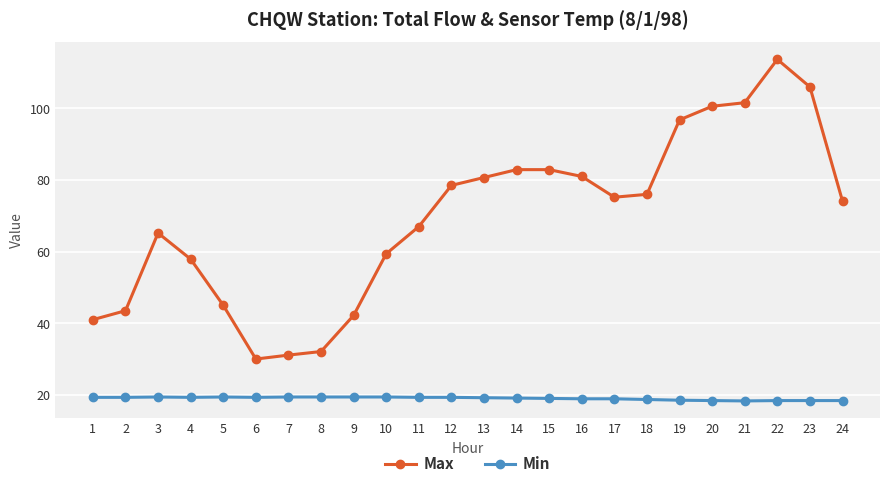

Rank the series by their average value, from highest to lowest.

Max, Min